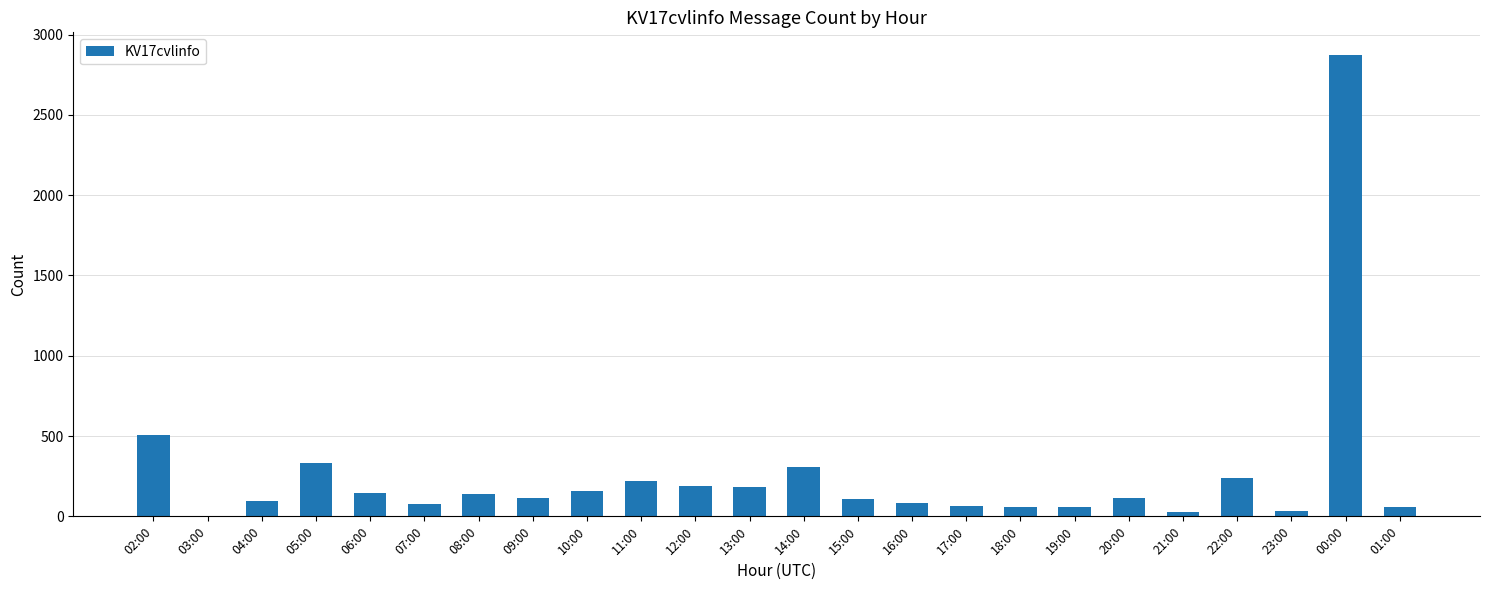

What is the change in value from 12:00 to 15:00?

-83